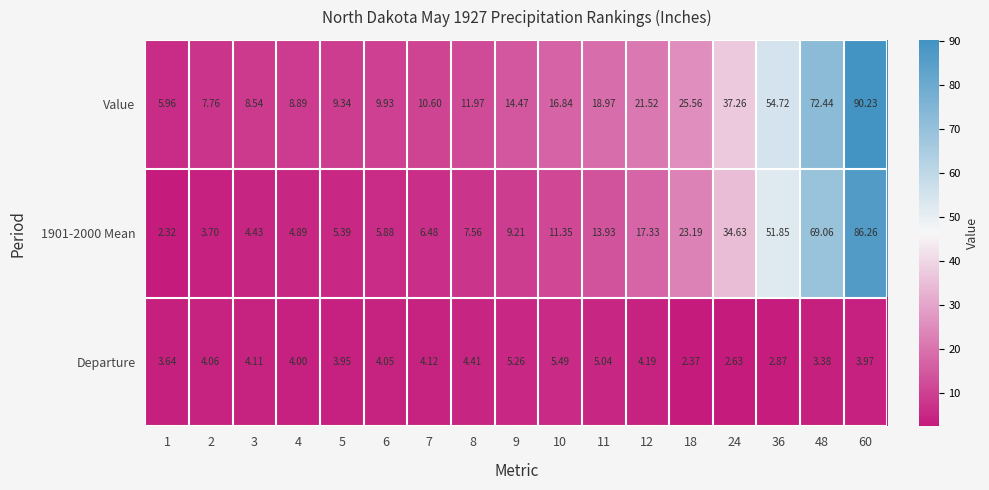

Which series has the largest total across all categories?

Value